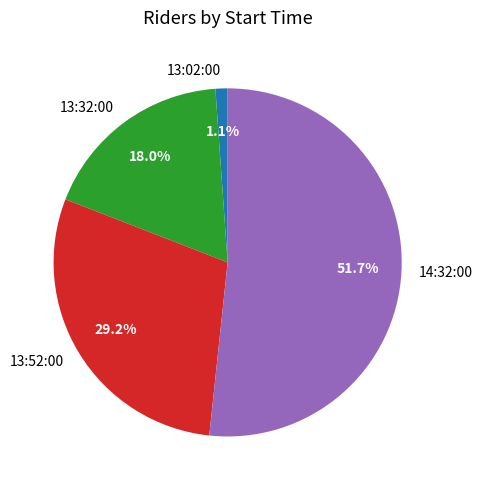

What is the ratio of the value at 13:32:00 to the value at 14:32:00?

0.3